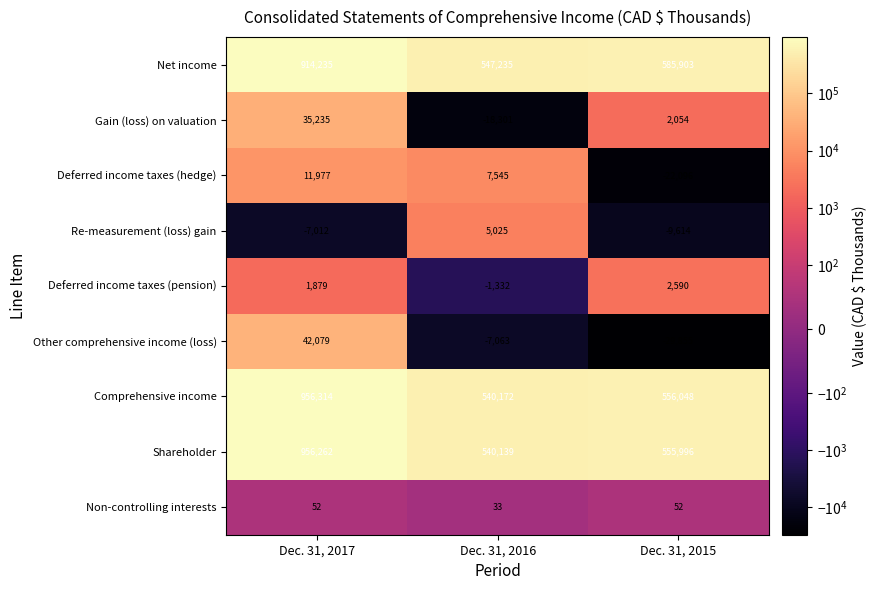

Reading right to left, extract all data points from this chart.

Net income: Dec. 31, 2015=585903	Dec. 31, 2016=547235	Dec. 31, 2017=914235
Gain (loss) on valuation: Dec. 31, 2015=2054	Dec. 31, 2016=-18301	Dec. 31, 2017=35235
Deferred income taxes (hedge): Dec. 31, 2015=-22096	Dec. 31, 2016=7545	Dec. 31, 2017=11977
Re-measurement (loss) gain: Dec. 31, 2015=-9614	Dec. 31, 2016=5025	Dec. 31, 2017=-7012
Deferred income taxes (pension): Dec. 31, 2015=2590	Dec. 31, 2016=-1332	Dec. 31, 2017=1879
Other comprehensive income (loss): Dec. 31, 2015=-29855	Dec. 31, 2016=-7063	Dec. 31, 2017=42079
Comprehensive income: Dec. 31, 2015=556048	Dec. 31, 2016=540172	Dec. 31, 2017=956314
Shareholder: Dec. 31, 2015=555996	Dec. 31, 2016=540139	Dec. 31, 2017=956262
Non-controlling interests: Dec. 31, 2015=52	Dec. 31, 2016=33	Dec. 31, 2017=52